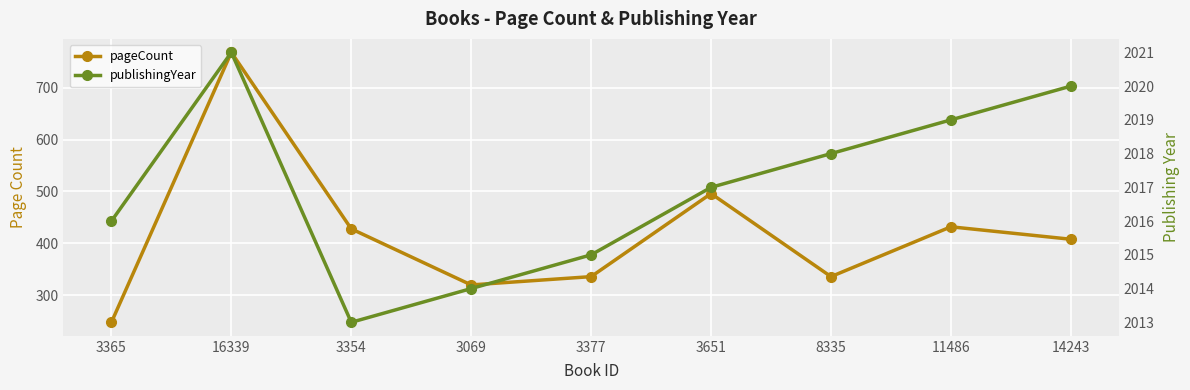

What is the approximate value of publishingYear at 3069?

2014